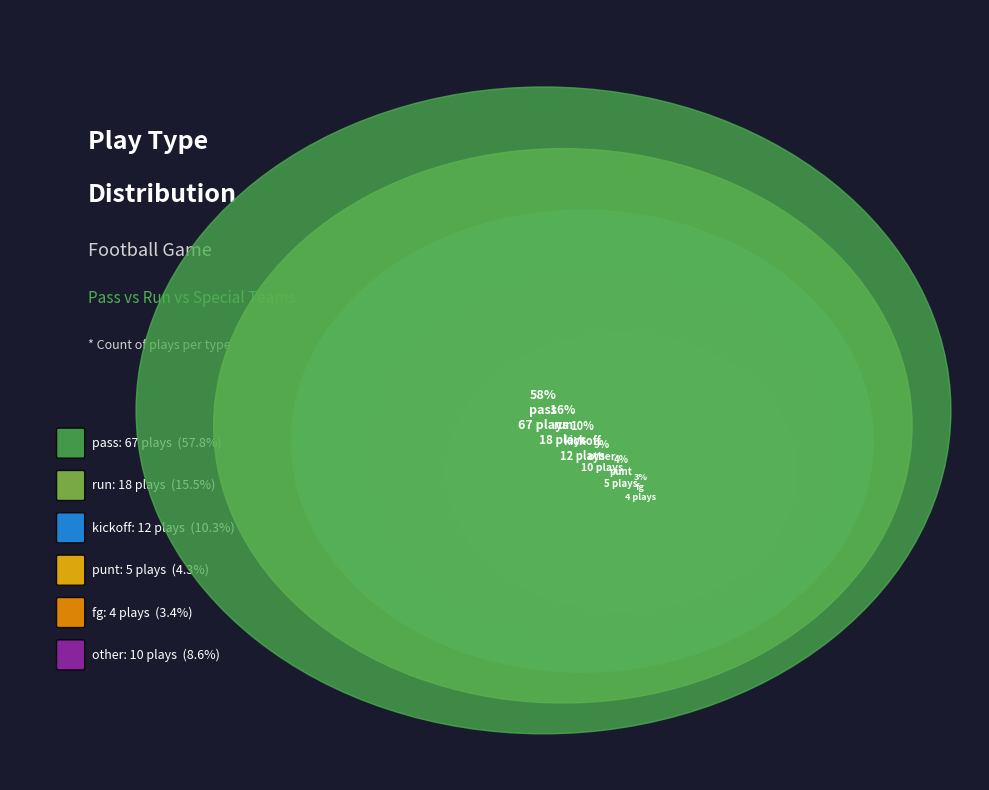

What percentage is the punt slice, to the nearest percent?

4%